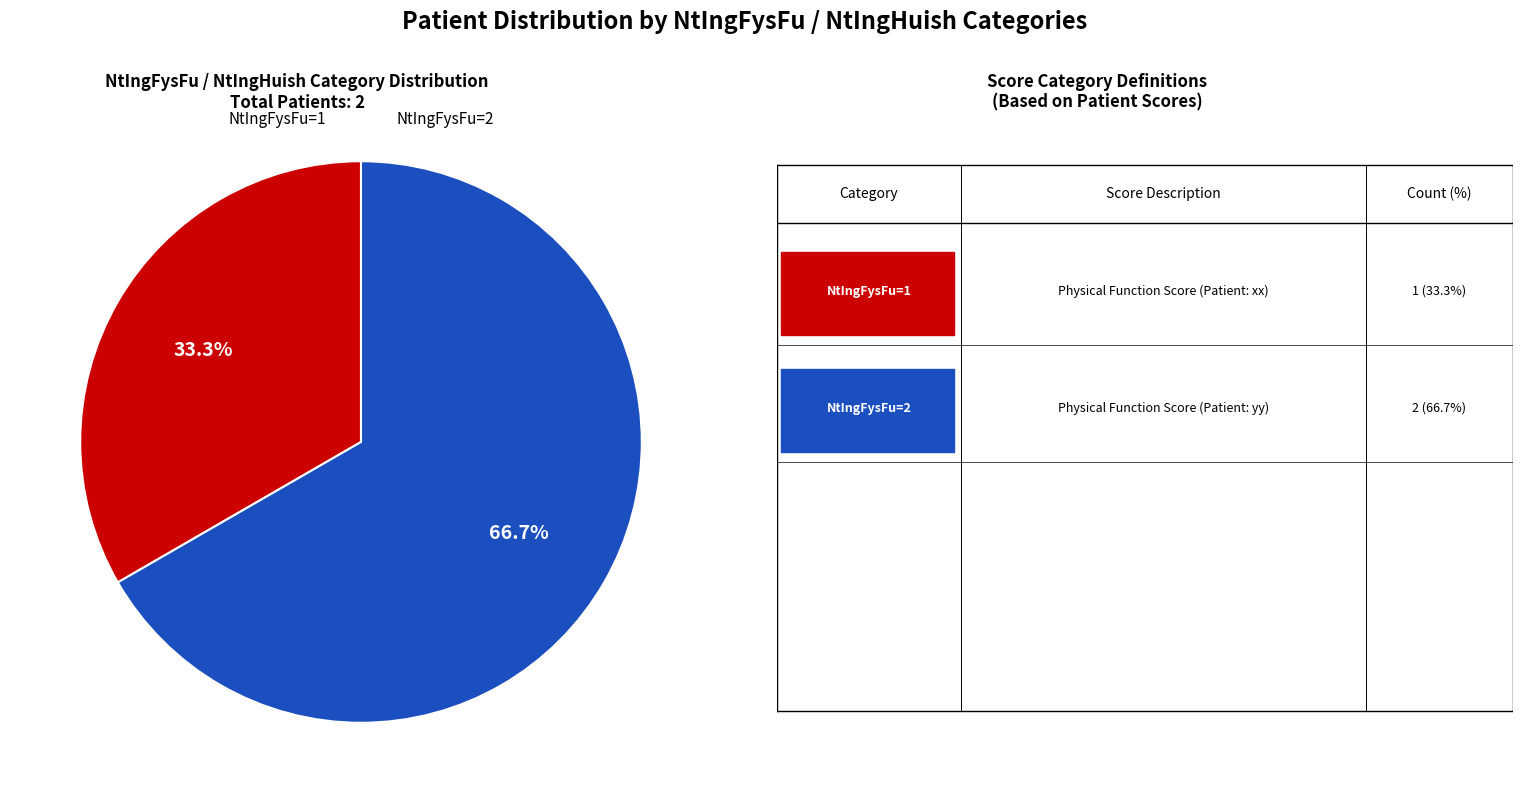

To the nearest percent, what is the average slice percentage?

50%